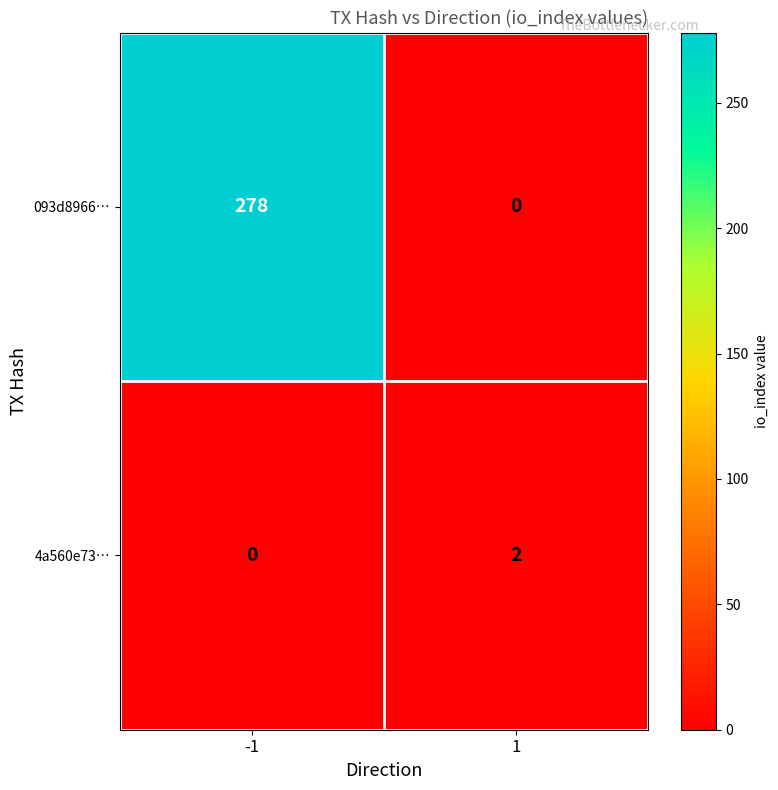

Between -1 and 1, which series saw the biggest shift?

093d8966…